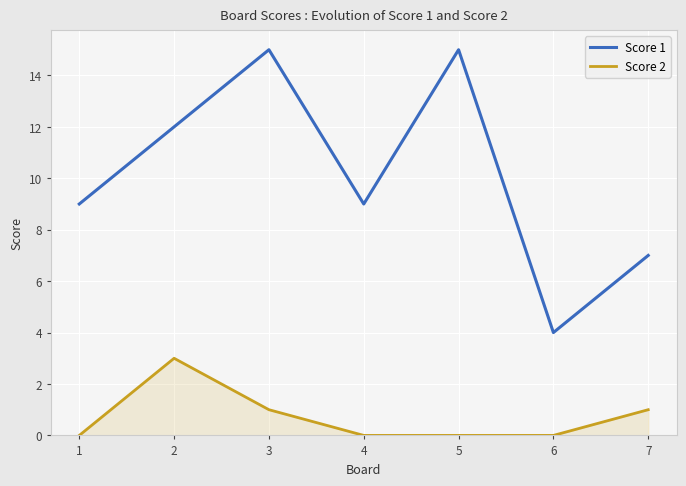

Which series has the largest total across all categories?

Score 1